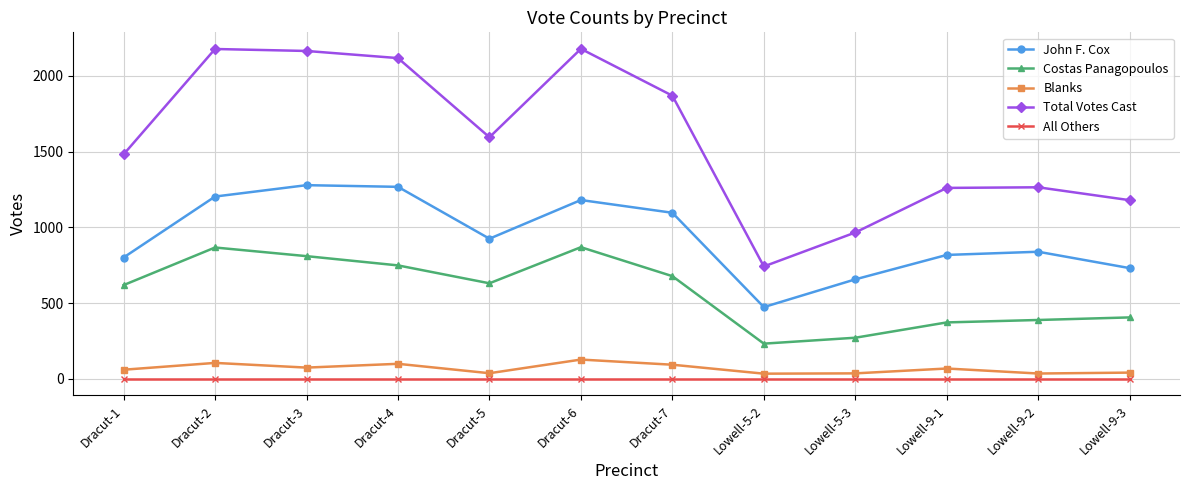

True or false: Total Votes Cast has more than 2 points higher than both neighbors.

True